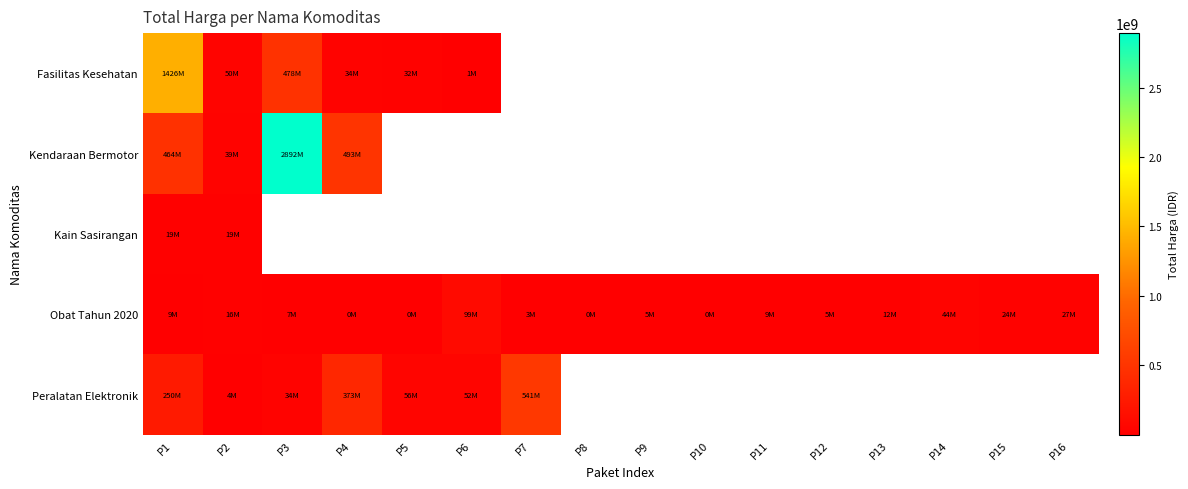

Between P4 and P12, which is larger?

P12